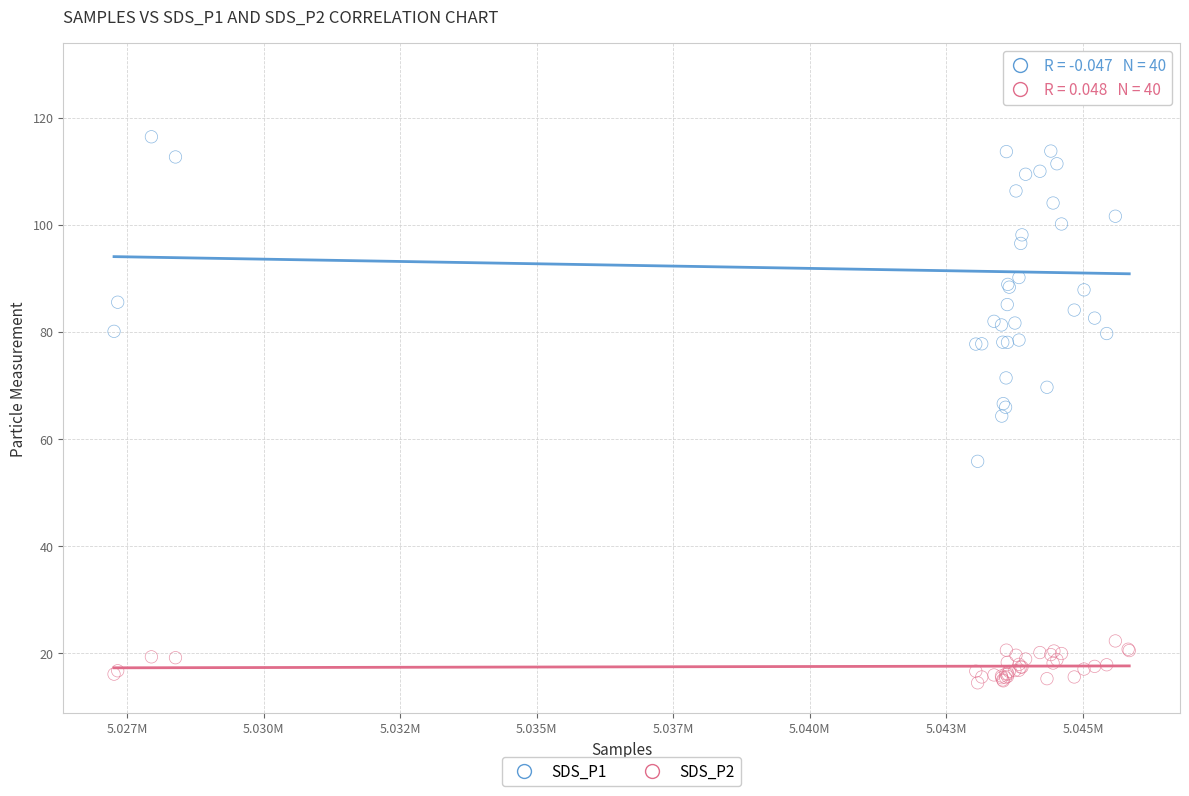

Which series reaches the maximum Y coordinate?

SDS_P1